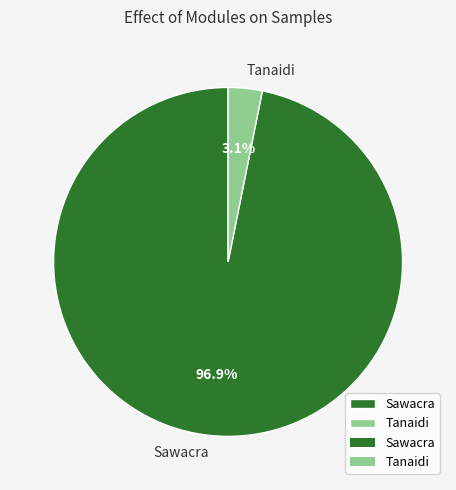

Which slice is the smallest?

Tanaidi